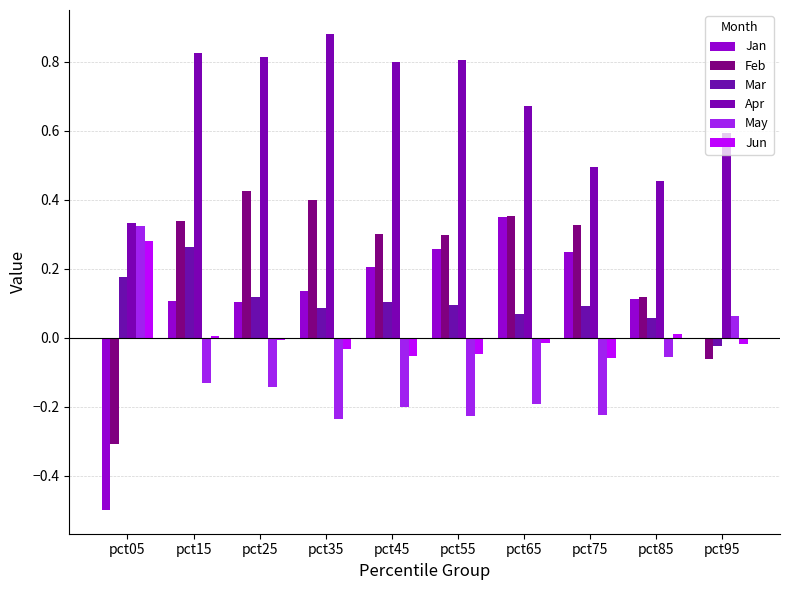

How many categories are shown in the chart?

10